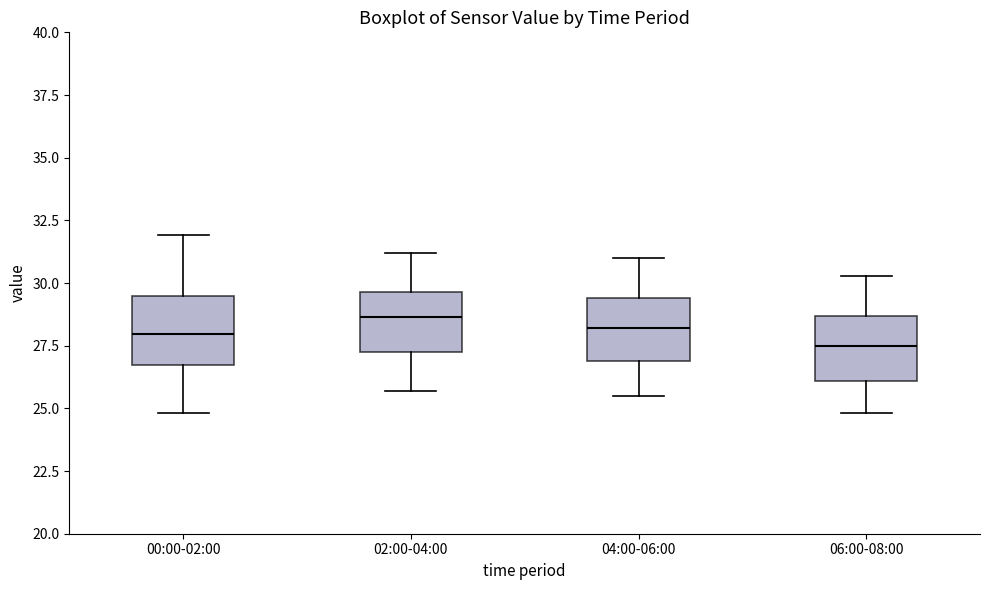

Where does the median line of the box for 06:00-08:00 sit on the y-axis? The values are not printed on the chart, so give them approximately, as read against the axis.

27.5